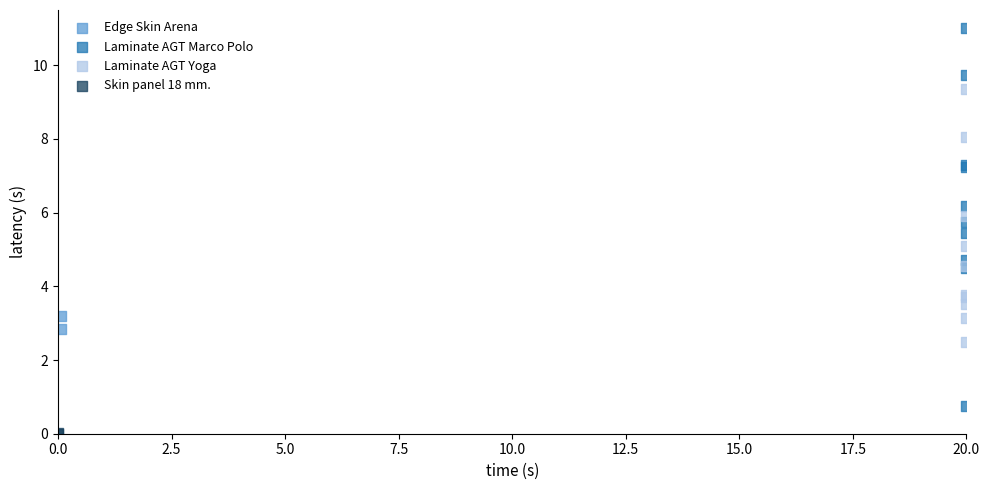

What are all the series names shown in the legend?

Edge Skin Arena, Laminate AGT Marco Polo, Laminate AGT Yoga, Skin panel 18 mm.